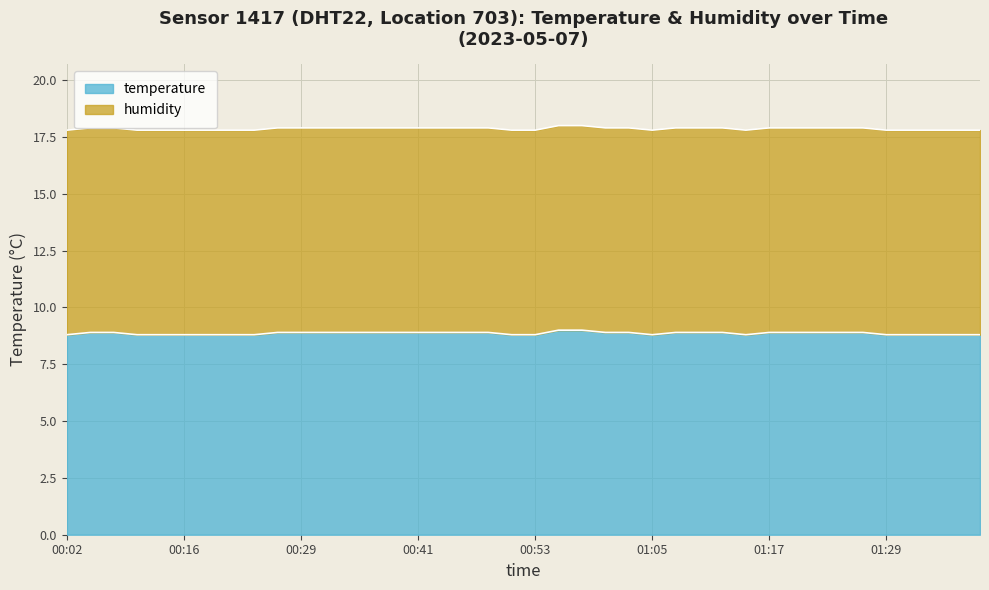

What is the label of the 24th point from the right?

00:43